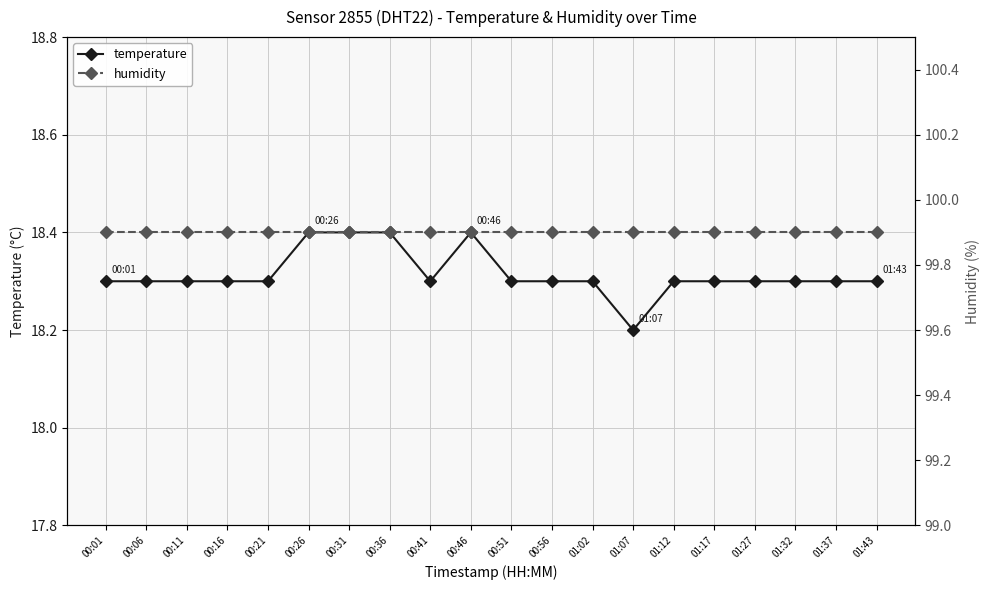

What is the sum of all humidity values?

1998.0